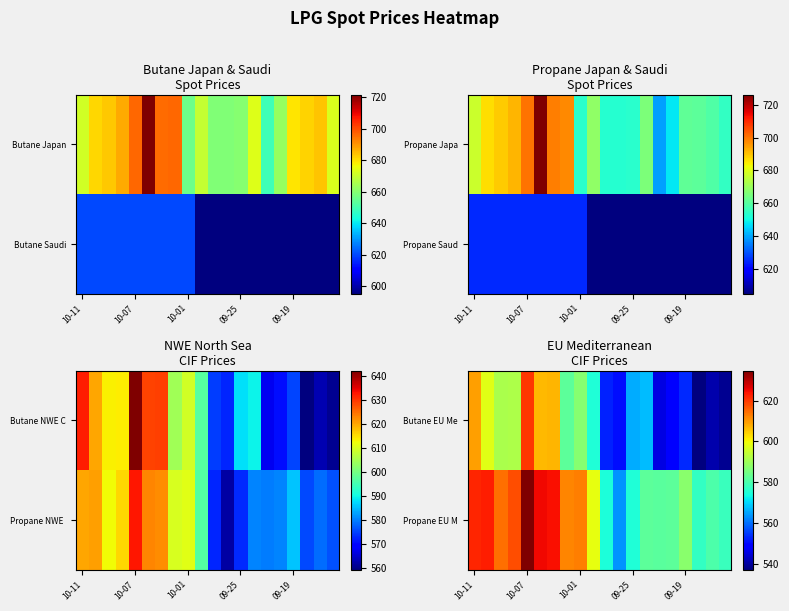

What is the maximum value for Propane EU M?

634.7